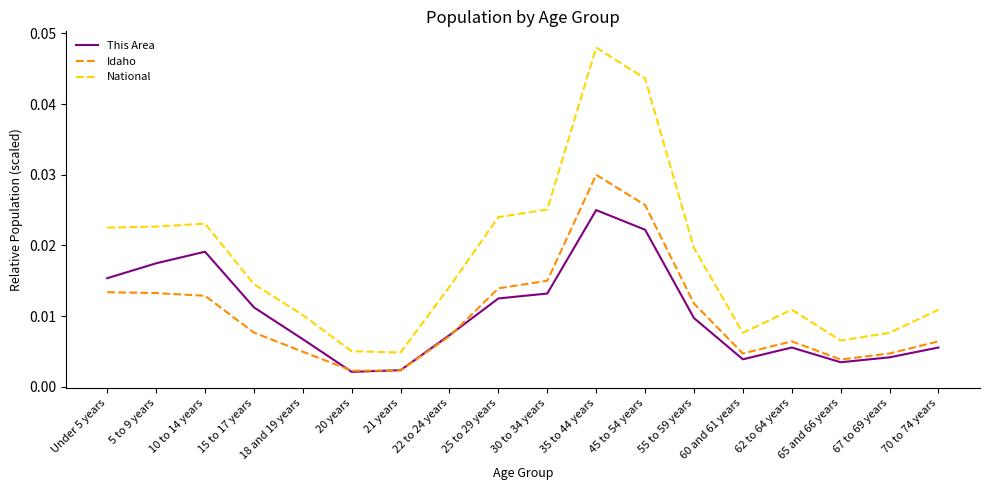

True or false: National and This Area cross at least once.

False